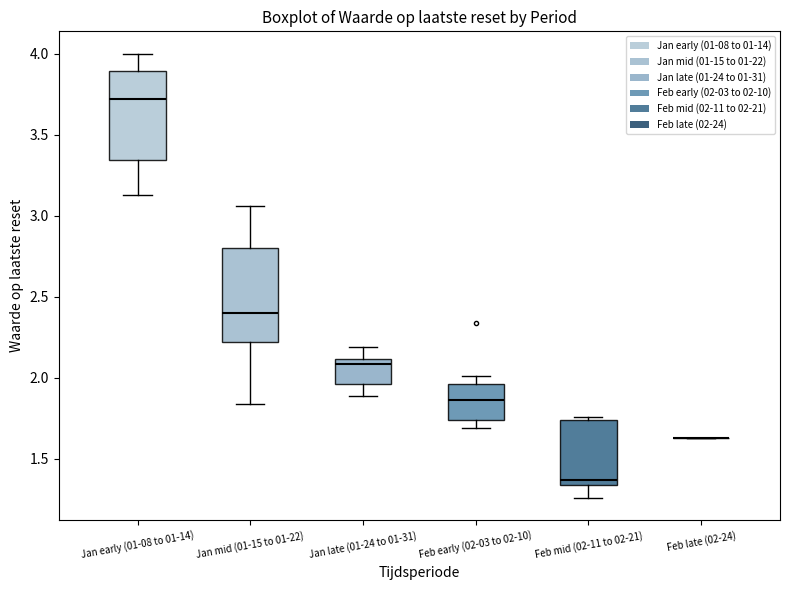

Reading left to right, read every box against the y-axis: the position of its median line, the range the box covers, and the ends of its whiskers. The values are not printed on the chart, so give them approximately, as read against the axis.

Jan early (01-08 to 01-14): median 3.70, box 3.35 to 3.90, whiskers 3.15 to 4.00
Jan mid (01-15 to 01-22): median 2.40, box 2.20 to 2.80, whiskers 1.85 to 3.05
Jan late (01-24 to 01-31): median 2.10 (just below the box's upper edge), box 1.95 to 2.10, whiskers 1.90 to 2.20
Feb early (02-03 to 02-10): median 1.85, box 1.75 to 1.95, whiskers 1.70 to 2.00
Feb mid (02-11 to 02-21): median 1.35 (just above the box's lower edge), box 1.35 to 1.75, whiskers 1.25 to 1.75 (just above the box's upper edge)
Feb late (02-24): box collapsed to a line at 1.65, whiskers 1.65 to 1.65